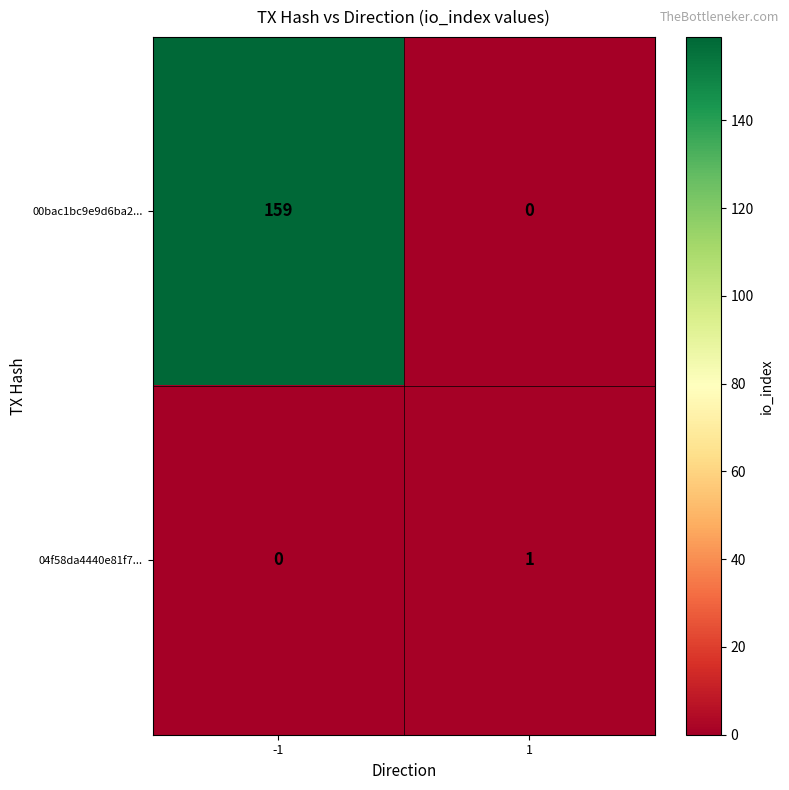

What is the difference between the maximum and minimum values in the 00bac1bc9e9d6ba2... series?

159